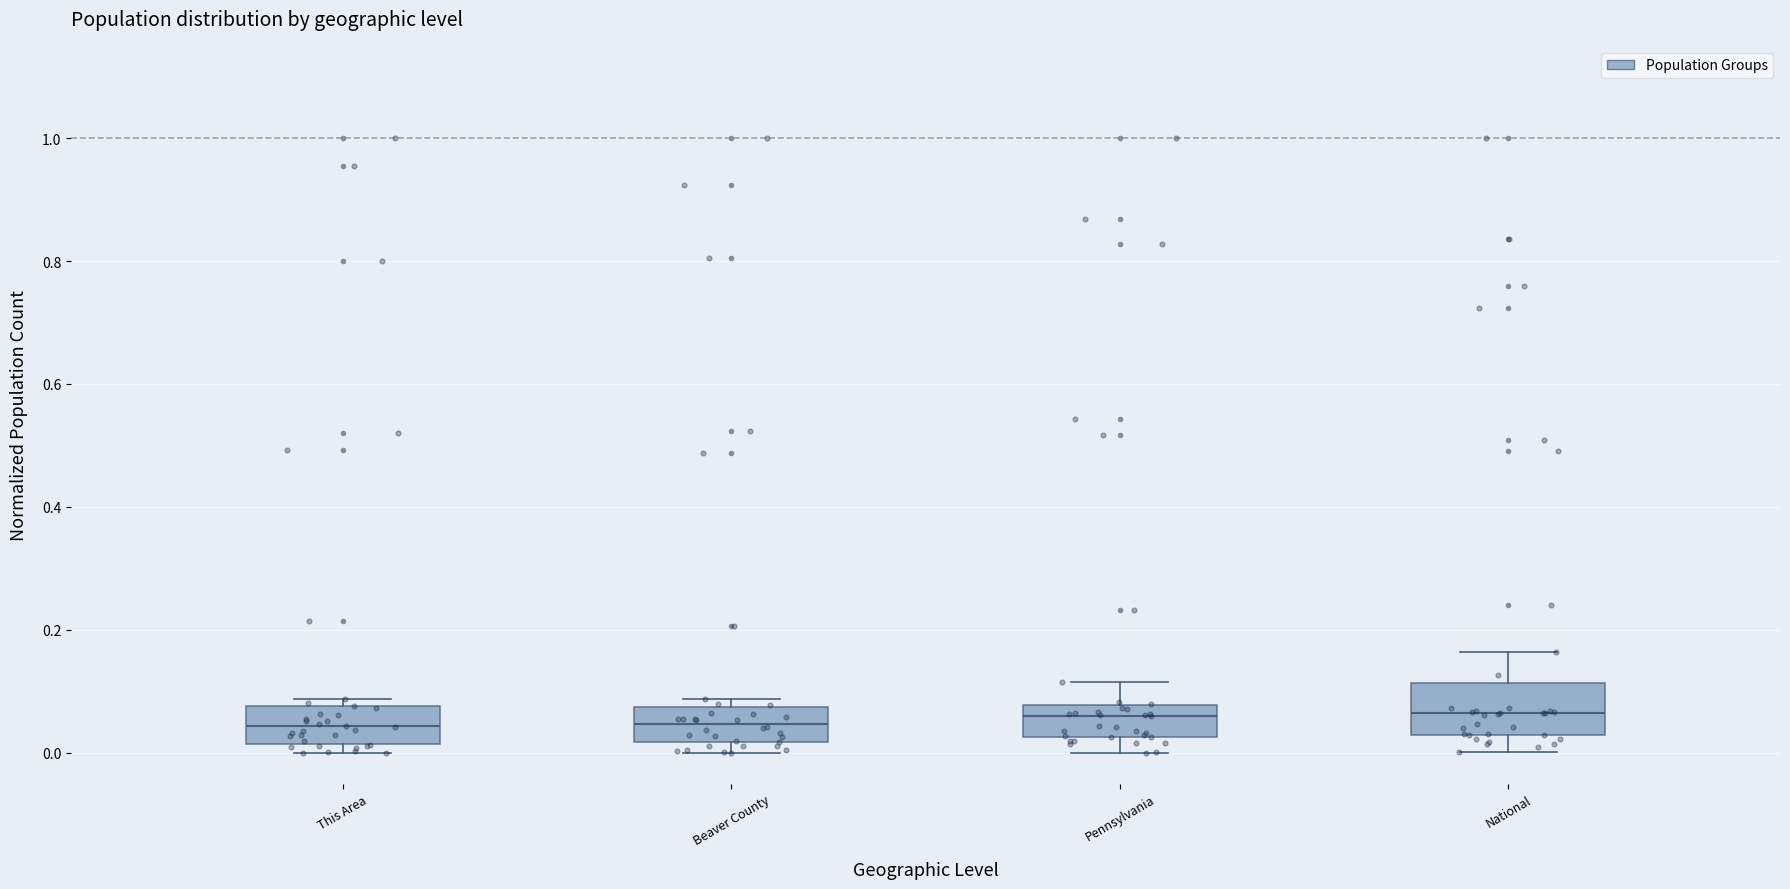

Reading left to right, read every box against the y-axis: the position of its median line, the range the box covers, and the ends of its whiskers. The values are not printed on the chart, so give them approximately, as read against the axis.

This Area: median 0.04, box 0.02 to 0.08, whiskers 0.00 to 0.08 (just above the box's upper edge)
Beaver County: median 0.04, box 0.02 to 0.08, whiskers 0.00 to 0.08 (just above the box's upper edge)
Pennsylvania: median 0.06, box 0.02 to 0.08, whiskers 0.00 to 0.12
National: median 0.06, box 0.02 to 0.12, whiskers 0.00 to 0.16